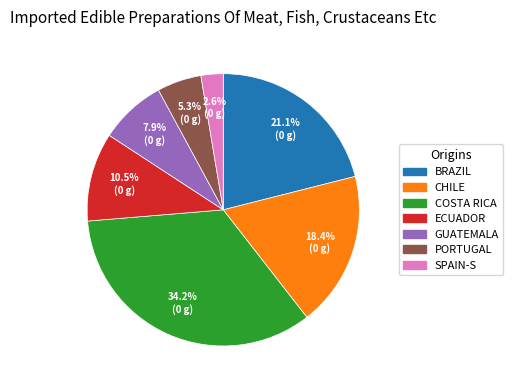

Which slice is the smallest?

SPAIN-S